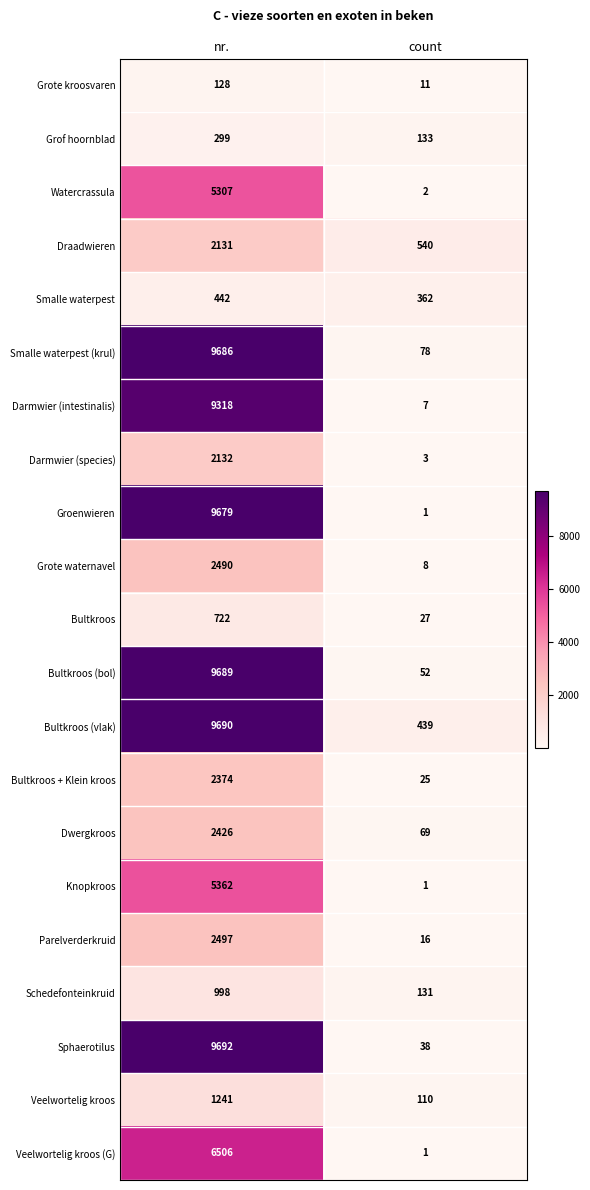

At which label is Veelwortelig kroos closest to 675?

count